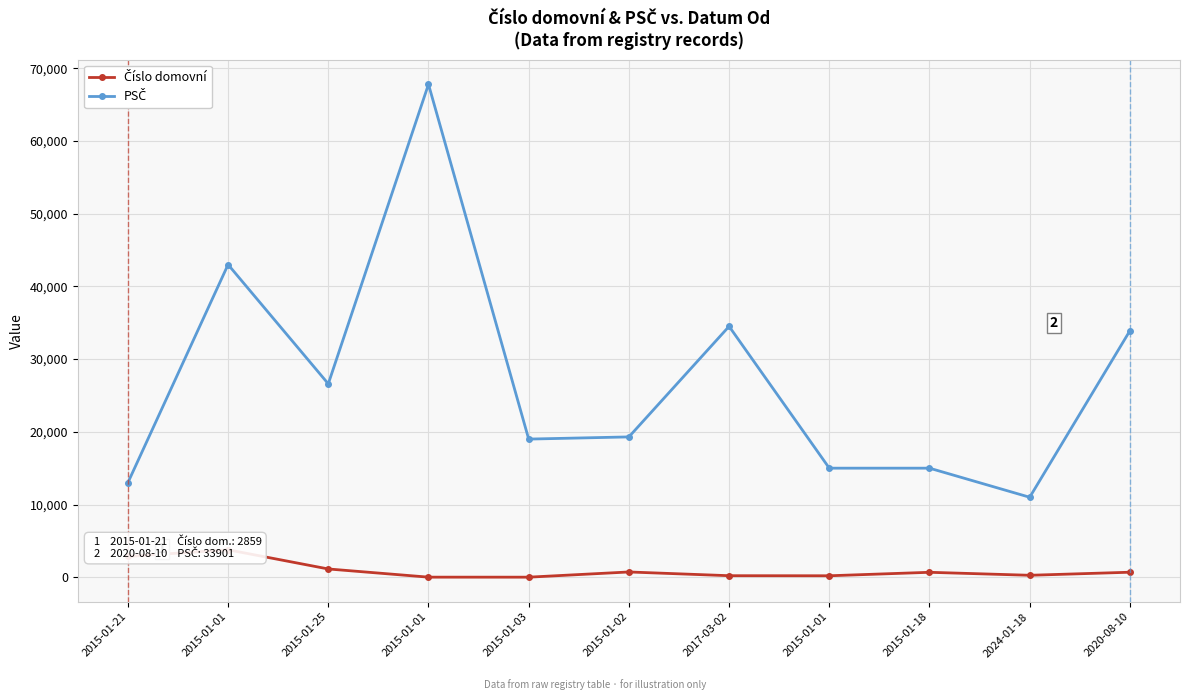

How many categories are shown in the chart?

11